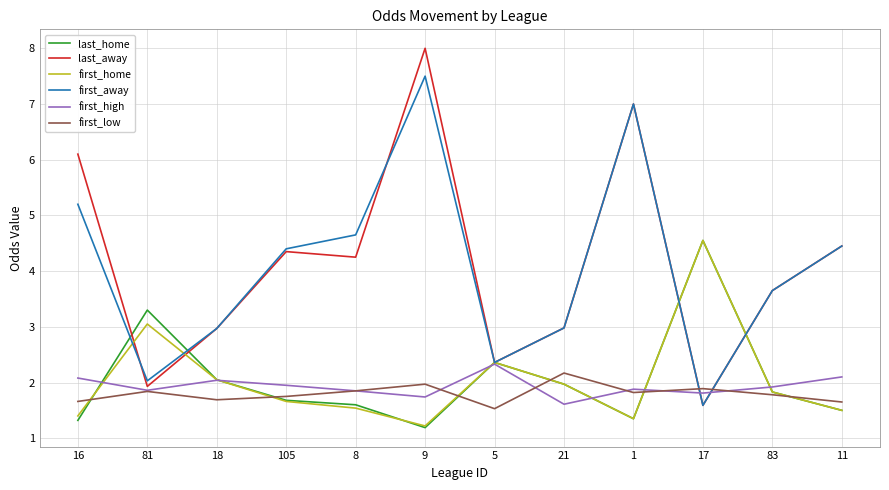

Where is first_high nearest to the value 1?

21